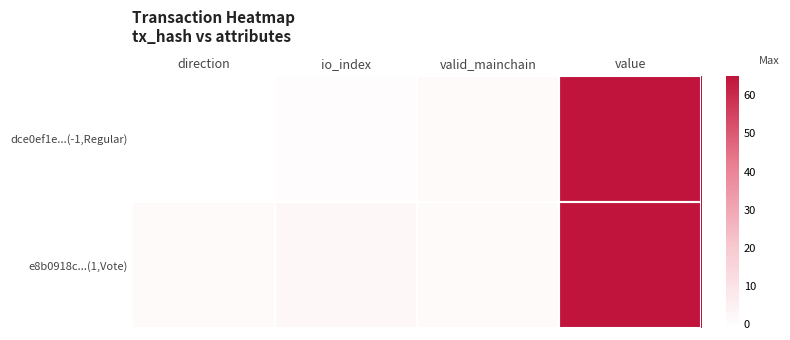

Which series has the largest range (max minus min)?

dce0ef1e...(-1,Regular)